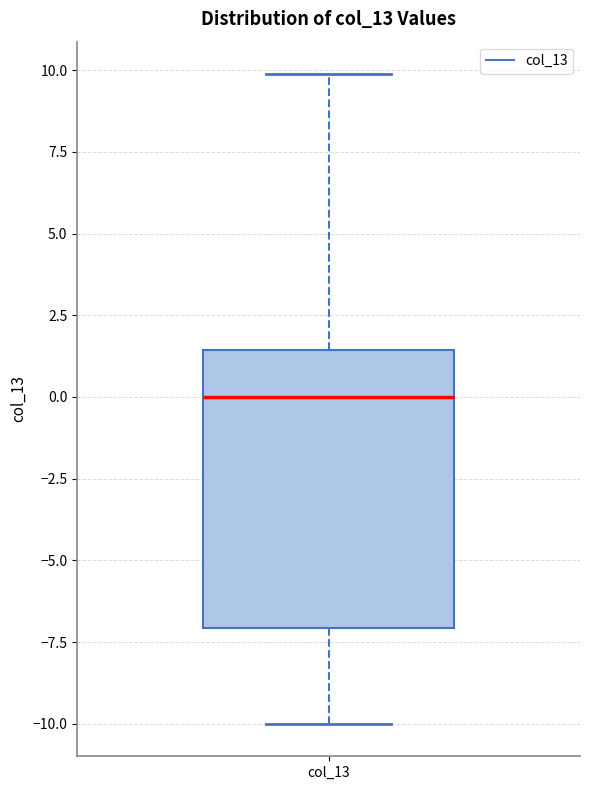

Transcribe this box plot: give where the median line is, the range the box spans, and where the two whiskers end, as read against the y-axis. The values are not printed on the chart, so give them approximately, as read against the axis.

median 0.0, box -7.0 to 1.5, whiskers -10.0 to 10.0